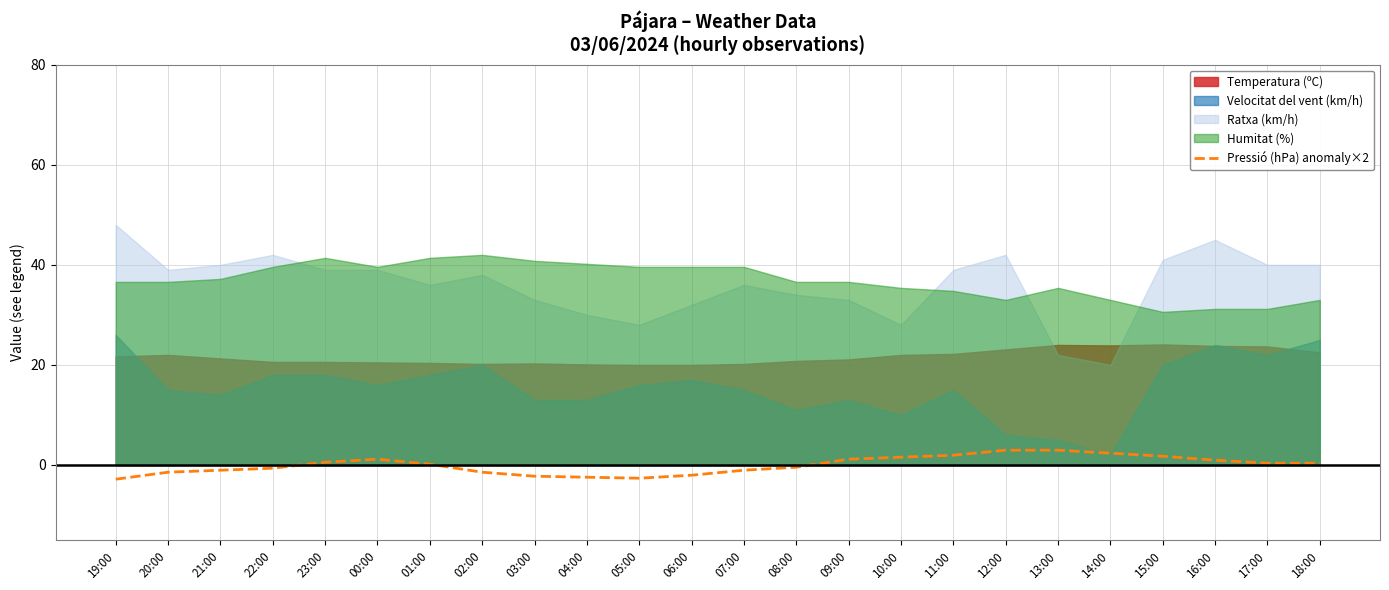

Where is the data nearest to the value 0?

01:00